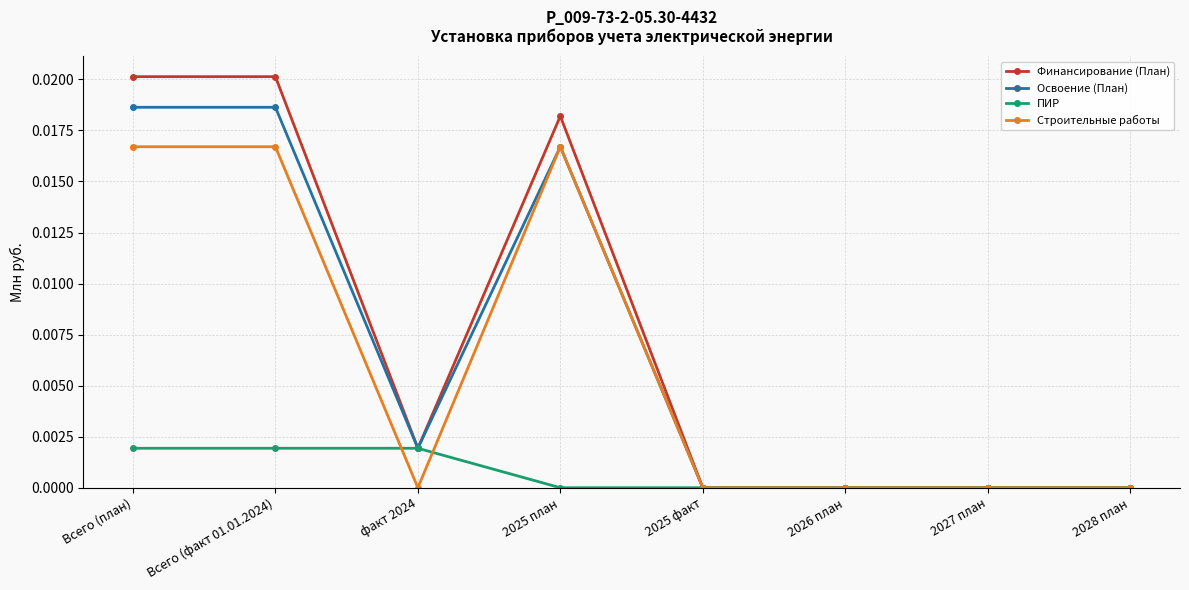

How many Освоение (План) values are between 0 and 1?

8